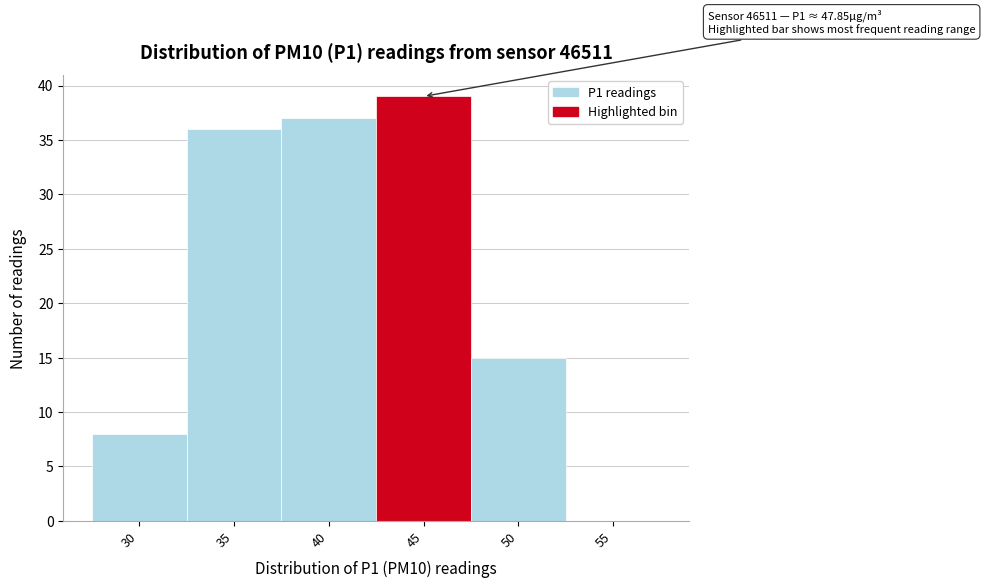

Reading left to right, extract all data points from this chart.

30=8	35=36	40=37	45=39	50=15	55=0